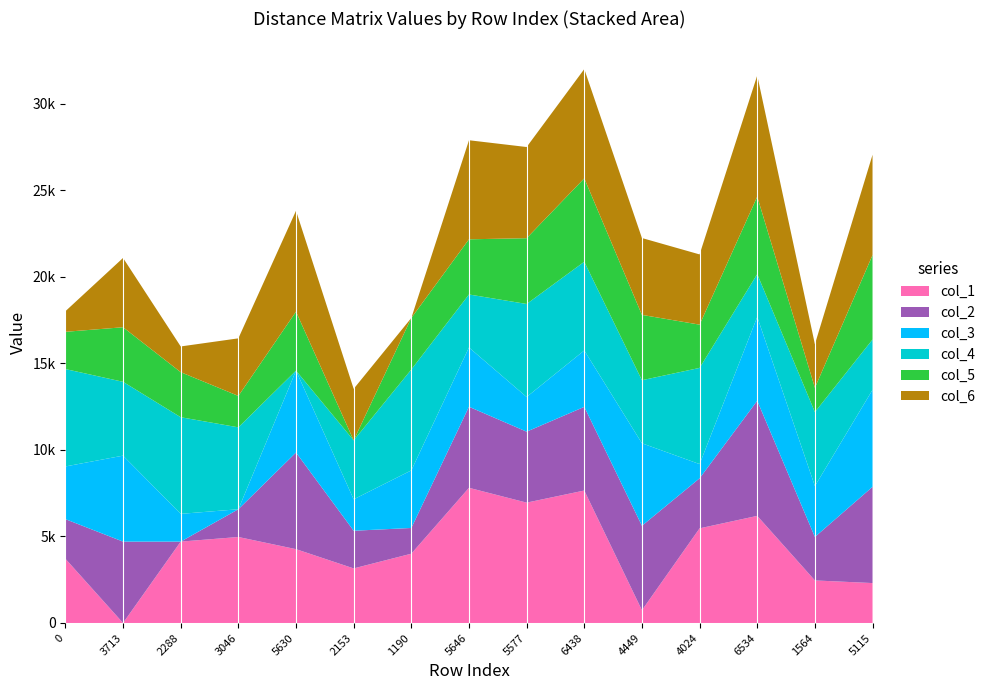

Reading left to right, list all the values displayed in this chart.

col_1: 0=3713	3713=0	2288=4703	3046=4970	5630=4267	2153=3154	1190=4005	5646=7813	5577=6956	6438=7656	4449=737	4024=5470	6534=6191	1564=2459	5115=2307
col_2: 0=2288	3713=4703	2288=0	3046=1604	5630=5586	2153=2177	1190=1487	5646=4685	5577=4103	6438=4836	4449=4882	4024=2892	6534=6654	1564=2513	5115=5563
col_3: 0=3046	3713=4970	2288=1604	3046=0	5630=4734	2153=1816	1190=3328	5646=3426	5577=2004	6438=3261	4449=4768	4024=821	6534=4845	1564=2942	5115=5608
col_4: 0=5630	3713=4267	2288=5586	3046=4734	5630=0	2153=3409	1190=5832	5646=3064	5577=5376	6438=5127	4449=3645	4024=5561	6534=2476	1564=4277	5115=2908
col_5: 0=2153	3713=3154	2288=2604	3046=1816	5630=3409	2153=0	1190=2978	5646=3189	5577=3802	6438=4821	4449=3776	4024=2500	6534=4478	1564=1405	5115=4880
col_6: 0=1190	3713=4005	2288=1487	3046=3328	5630=5832	2153=2978	1190=0	5646=5726	5577=5270	6438=6317	4449=4443	4024=4059	6534=7006	1564=2519	5115=5800